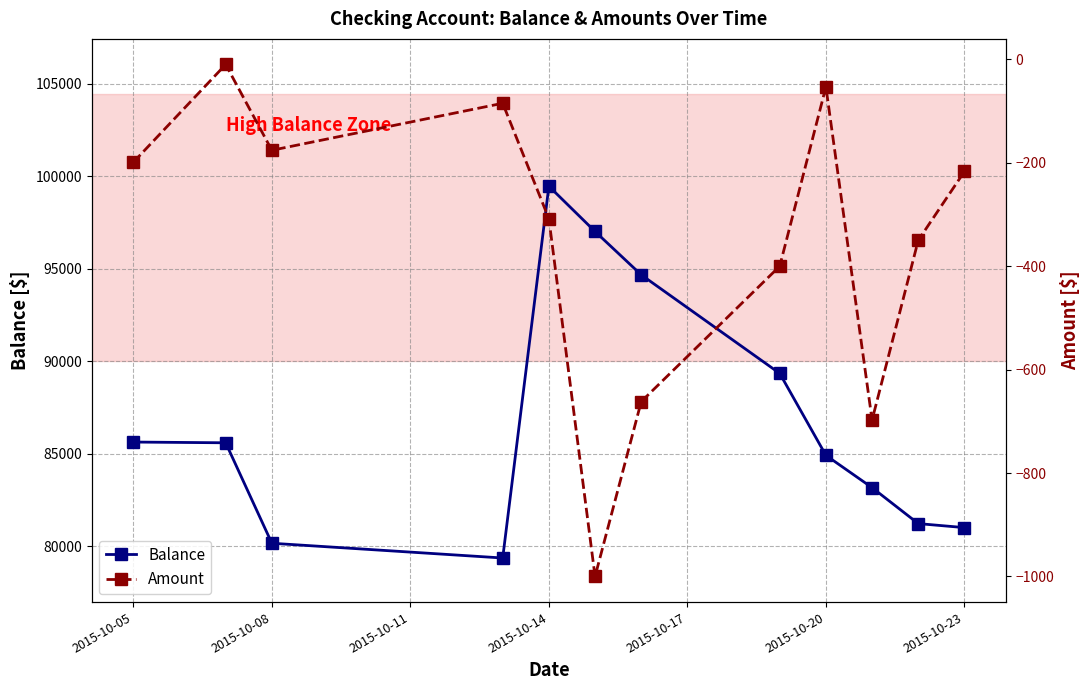

How many categories are shown in the chart?

12